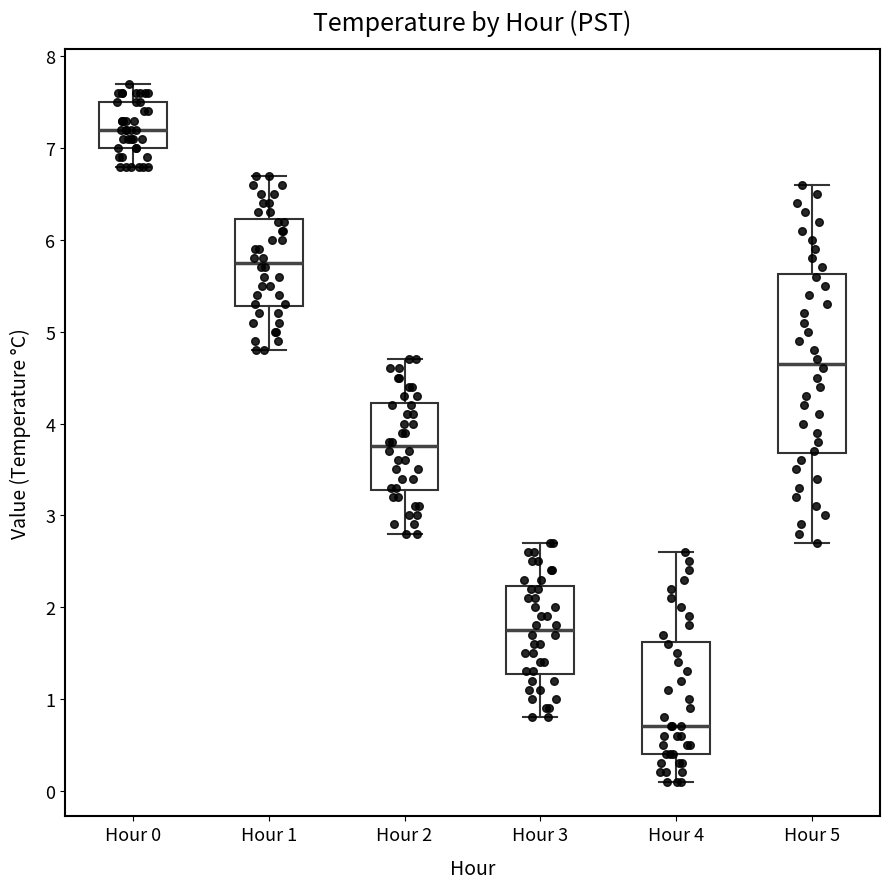

Reading left to right, transcribe this box plot: for each box, give where its median line is, the range the box spans, and where its two whiskers end, as read against the y-axis. The values are not printed on the chart, so give them approximately, as read against the axis.

Hour 0: median 7.2, box 7.0 to 7.5, whiskers 6.8 to 7.7
Hour 1: median 5.8, box 5.3 to 6.2, whiskers 4.8 to 6.7
Hour 2: median 3.8, box 3.3 to 4.2, whiskers 2.8 to 4.7
Hour 3: median 1.8, box 1.3 to 2.2, whiskers 0.8 to 2.7
Hour 4: median 0.7, box 0.4 to 1.6, whiskers 0.1 to 2.6
Hour 5: median 4.7, box 3.7 to 5.6, whiskers 2.7 to 6.6